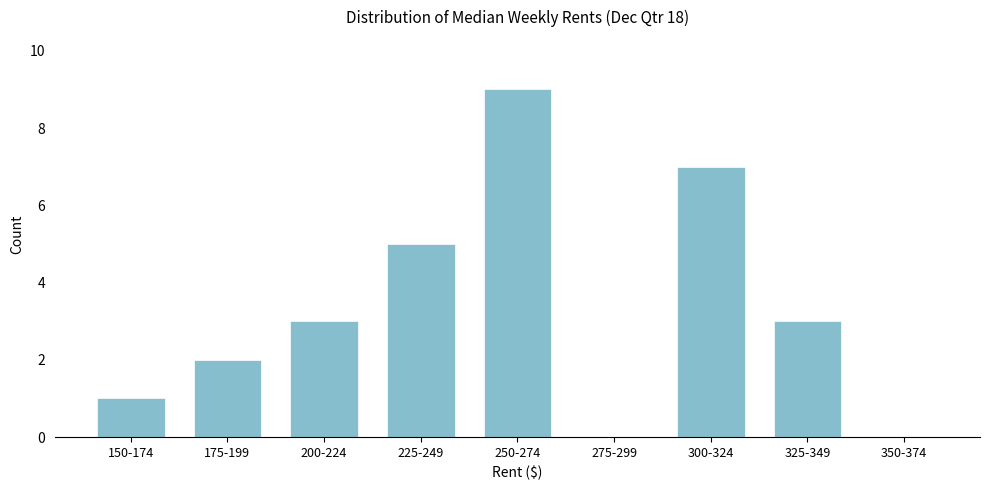

Reading left to right, extract all data points from this chart.

150-174=1	175-199=2	200-224=3	225-249=5	250-274=9	275-299=0	300-324=7	325-349=3	350-374=0